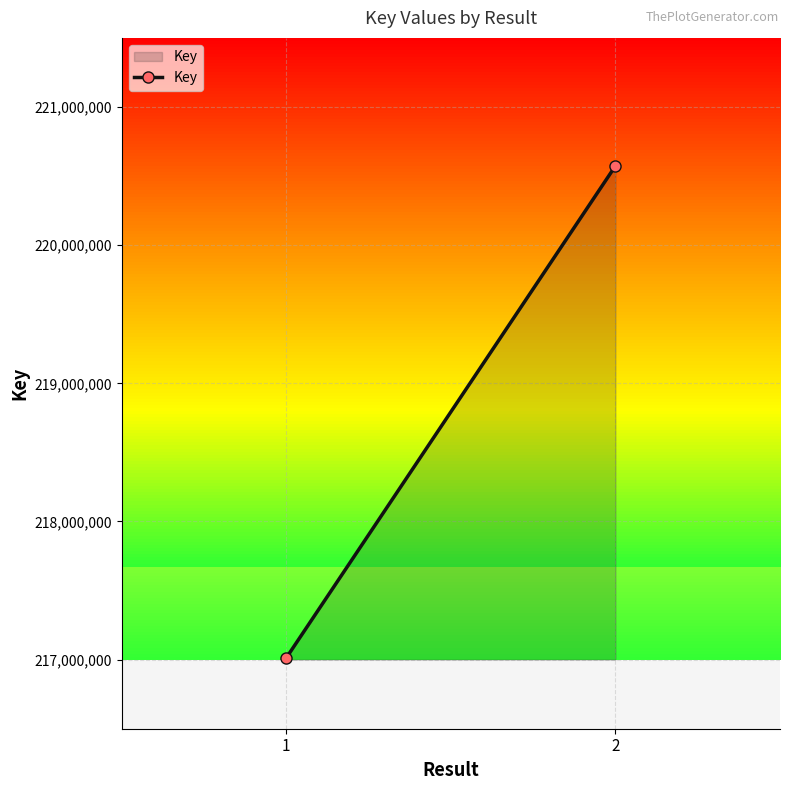

What is the difference between the maximum and minimum values?

3560179